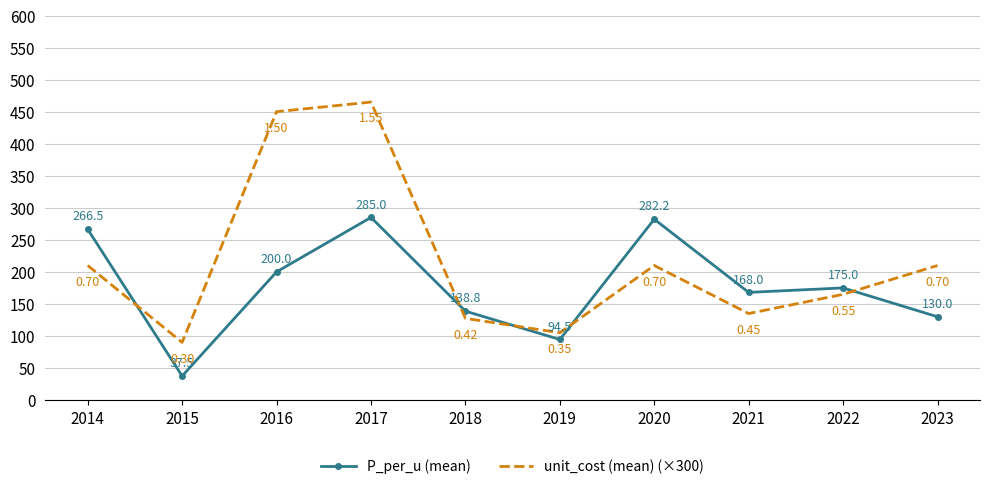

Is the value of P_per_u (mean) at 2015 greater than the value of unit_cost (mean) (×300) at 2021?

No